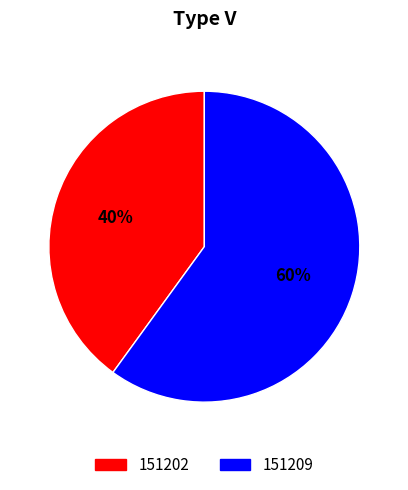

Count the number of slices in the pie.

2